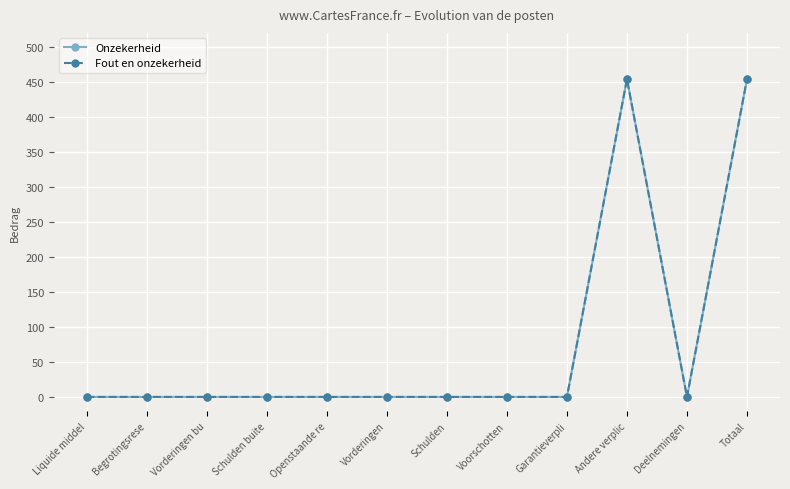

At how many categories does at least one series exceed 301?

2